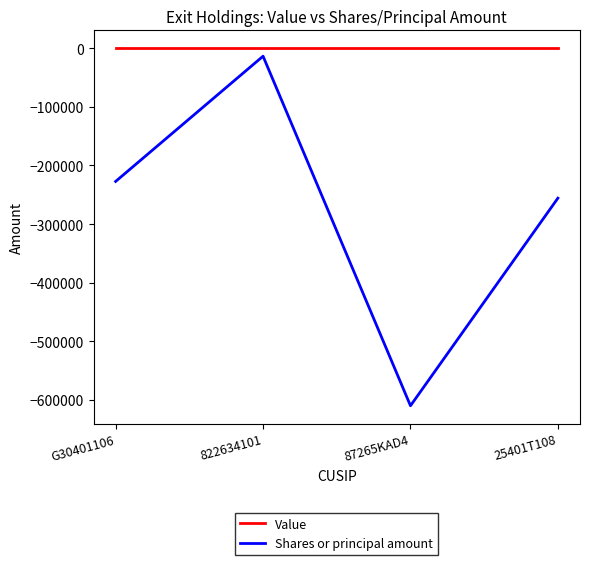

Which series changed the most between G30401106 and 87265KAD4?

Shares or principal amount